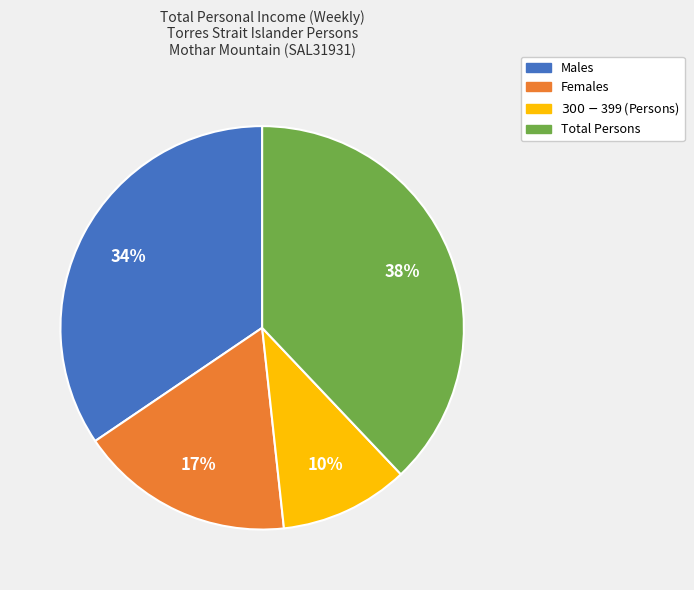

Between $300-$399 (Persons) and Females, which is larger?

Females